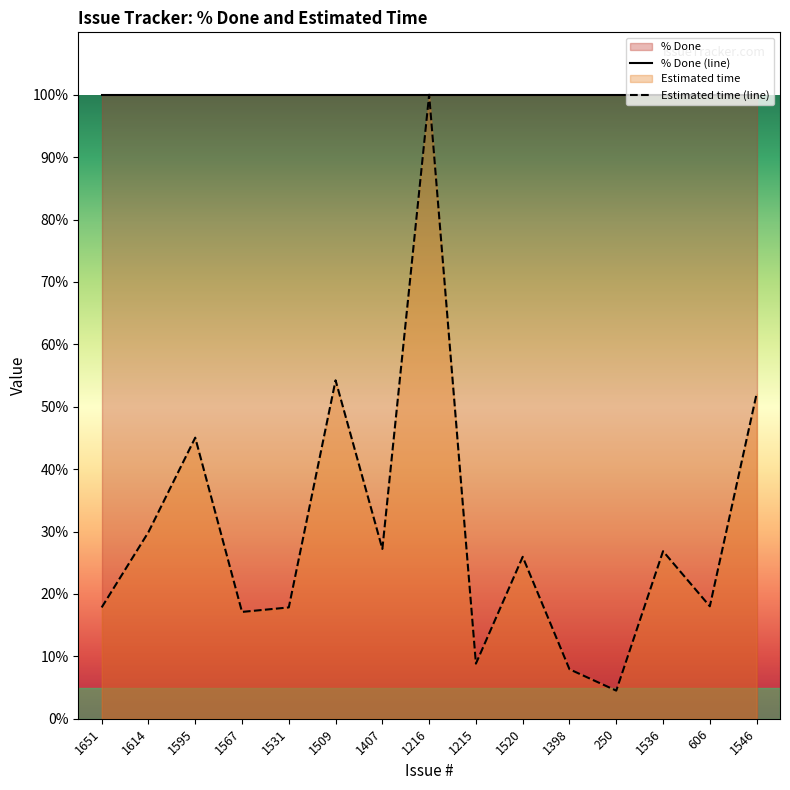

What is the sum of the values at 1509 and 1567?

0.7